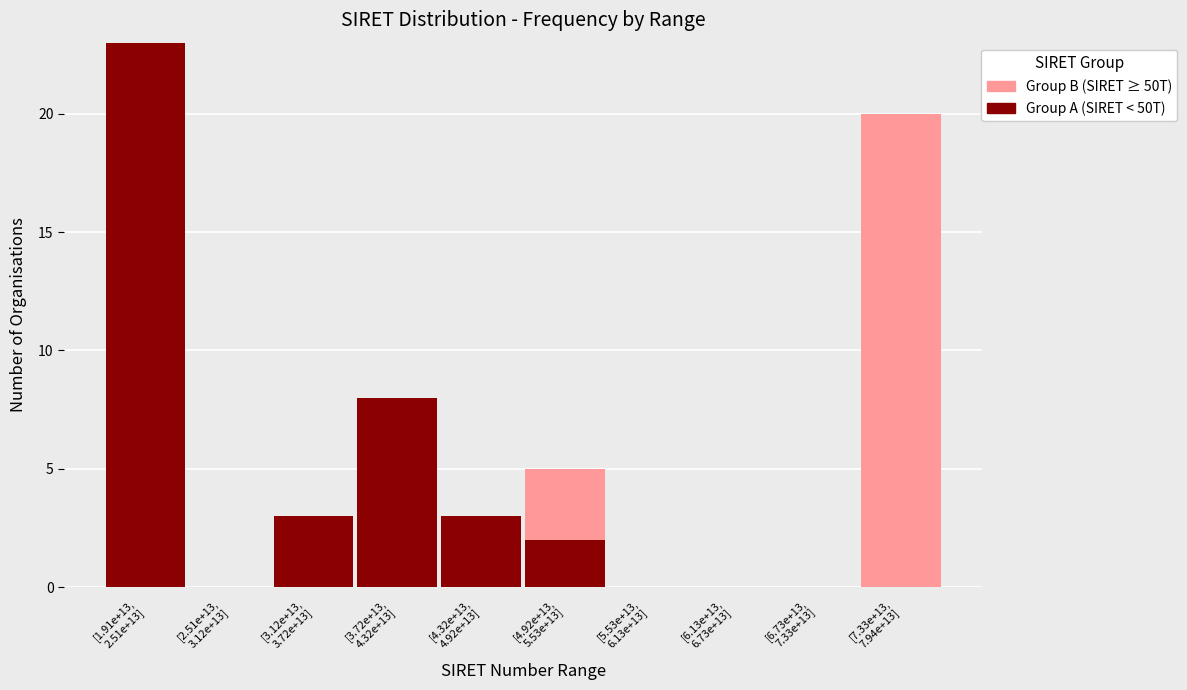

What is the sum of all Group A (SIRET < 50T) values?

39